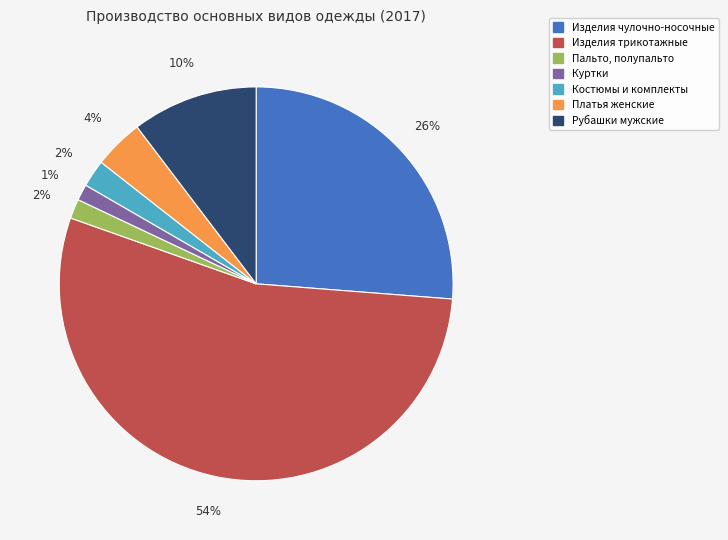

Is it true that Куртки is 1% of the pie?

True